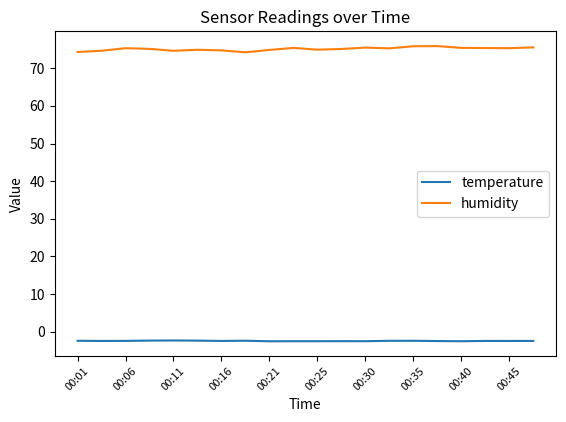

True or false: temperature and humidity intersect in this chart.

False